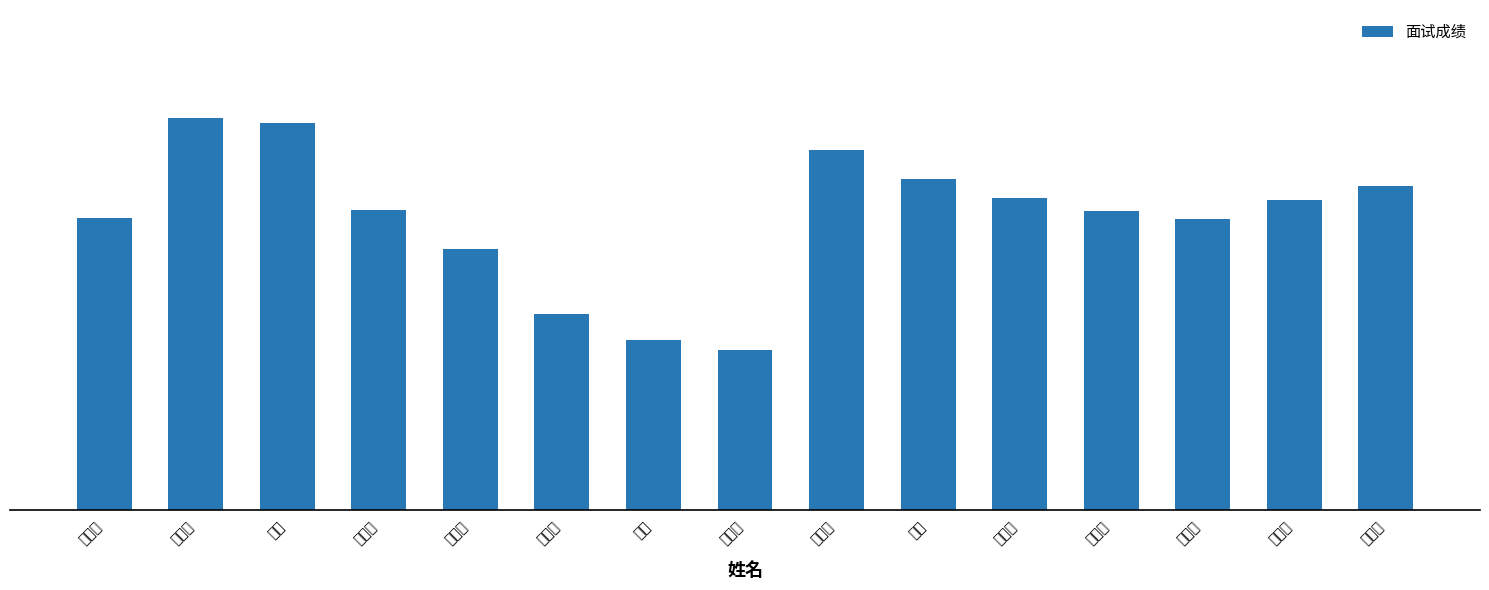

What is the value of the 12th bar from the left?

89.9